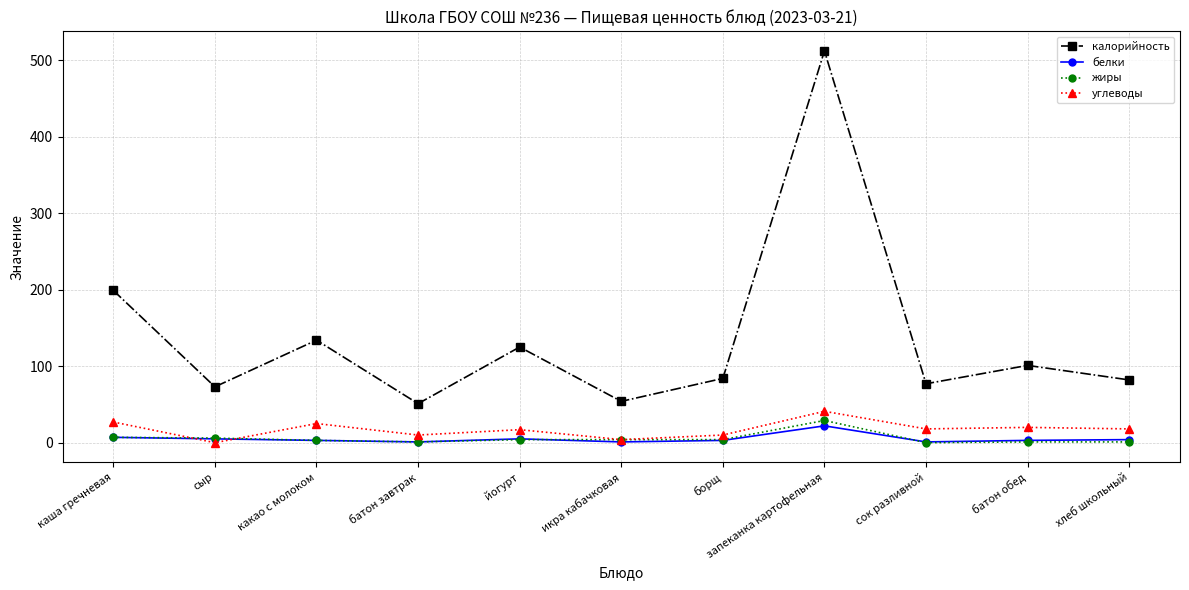

At which category is the sum across all series the highest?

запеканка картофельная